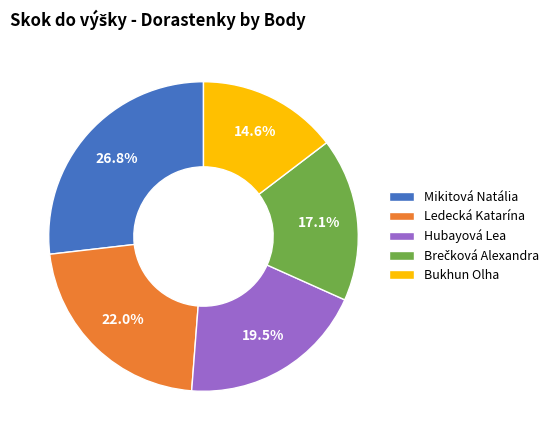

What portion of the pie excludes Hubayová Lea?

80.5%